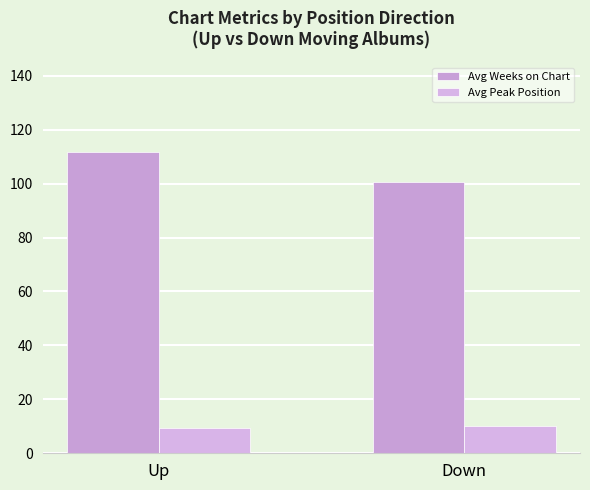

What value does the Avg Weeks on Chart series have at Down?

100.5